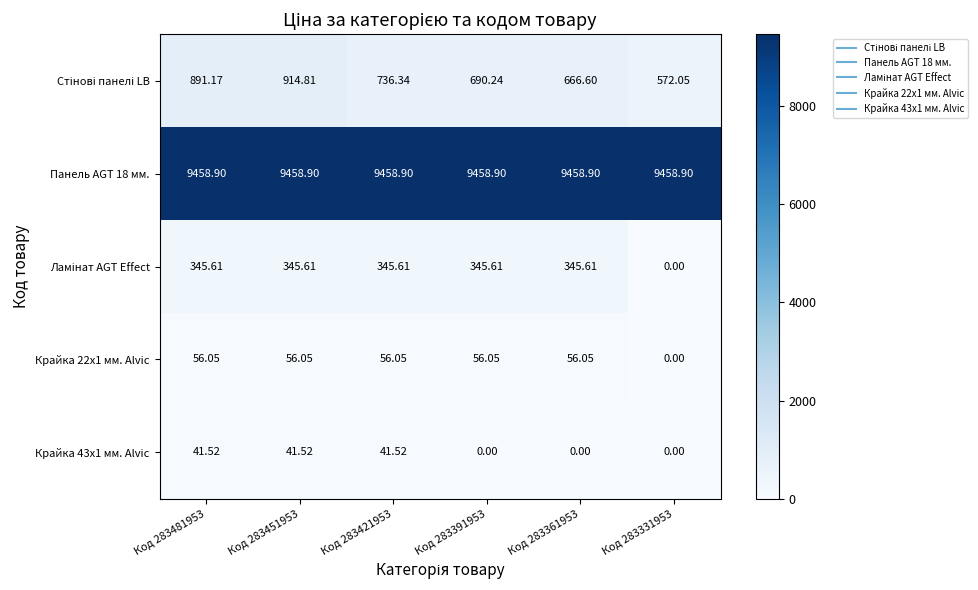

Is the value of Крайка 22x1 мм. Alvic at Код 283361953 greater than the value of Панель AGT 18 мм. at Код 283331953?

No